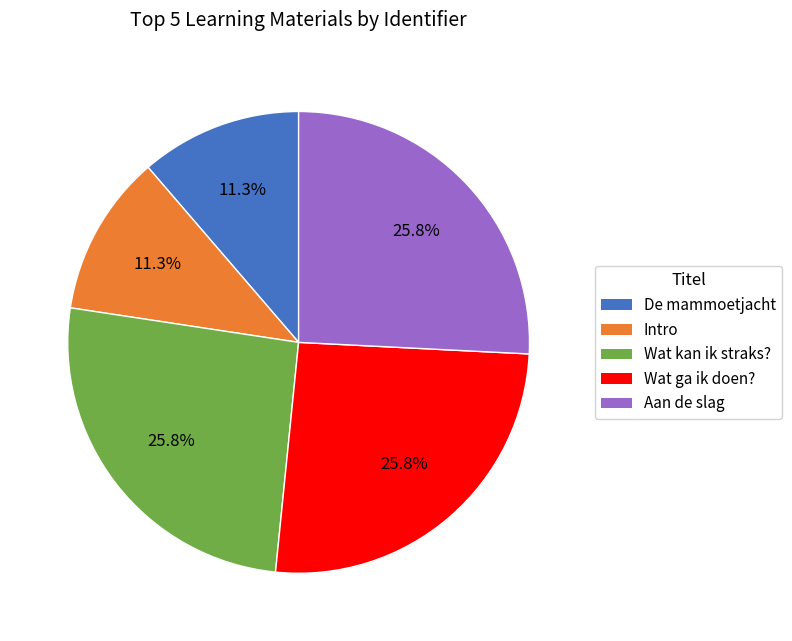

Is there any slice that represents more than half of the pie?

No